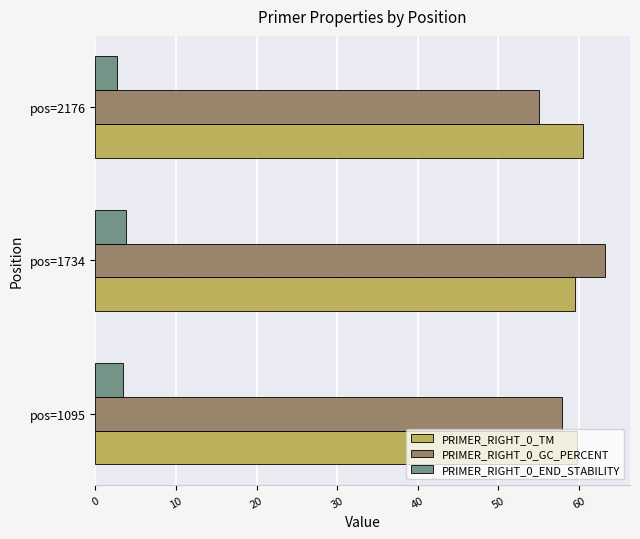

How many PRIMER_RIGHT_0_TM values are between 59 and 60?

2